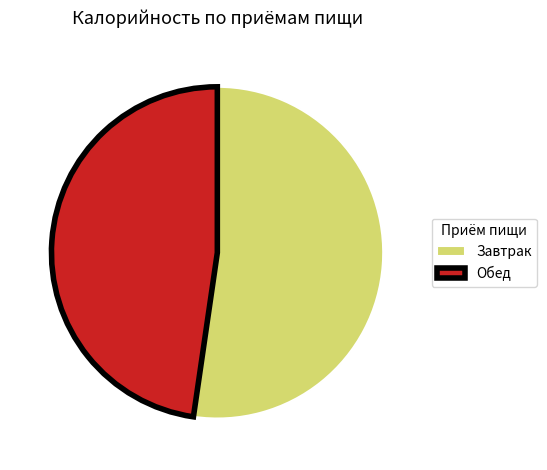

Is there any slice that represents more than half of the pie?

Yes